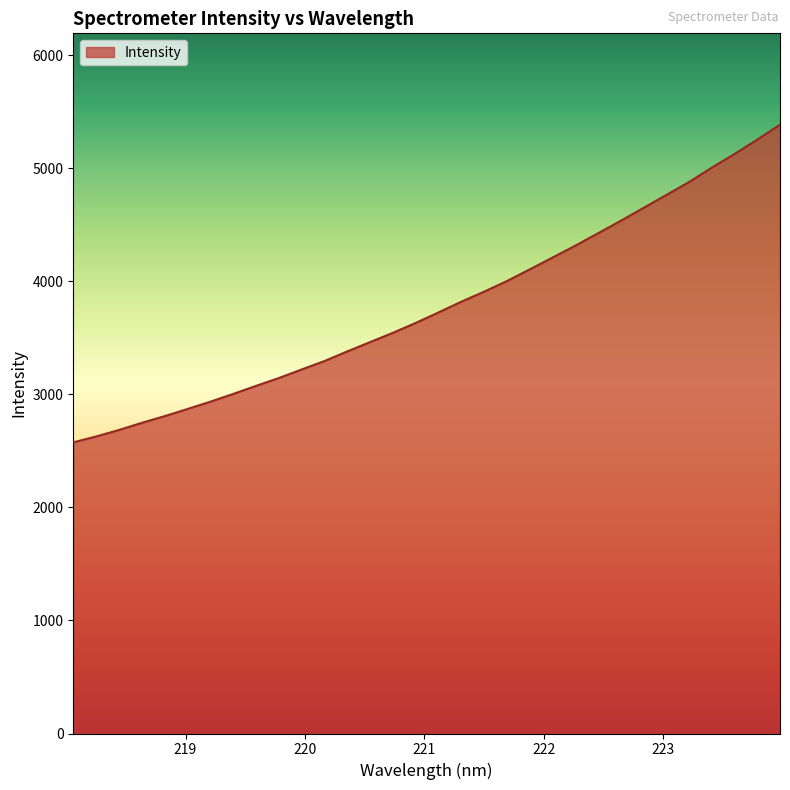

What is the difference between the maximum and minimum values?

2809.5